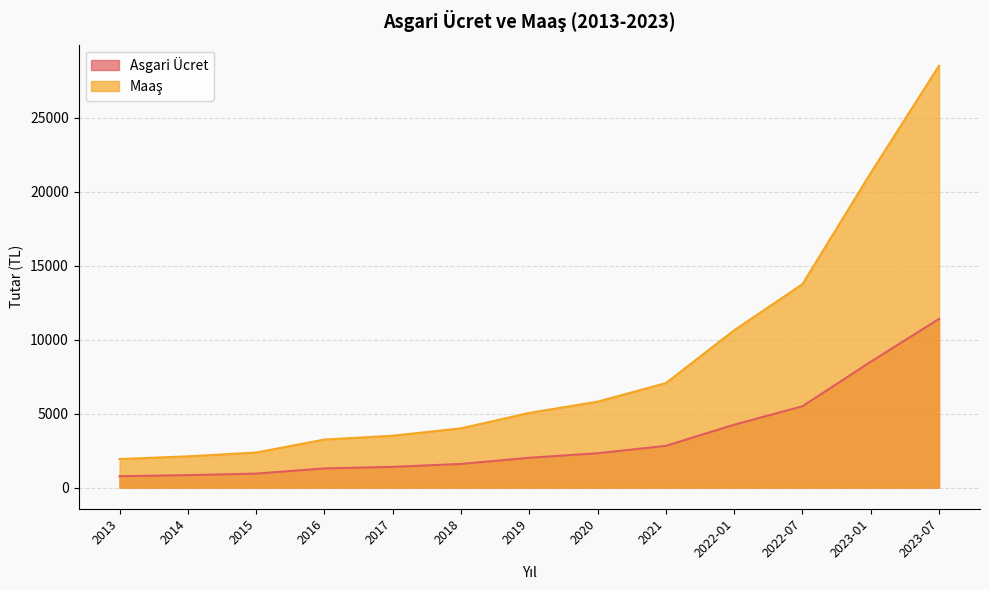

At how many categories does at least one series exceed 1474?

13